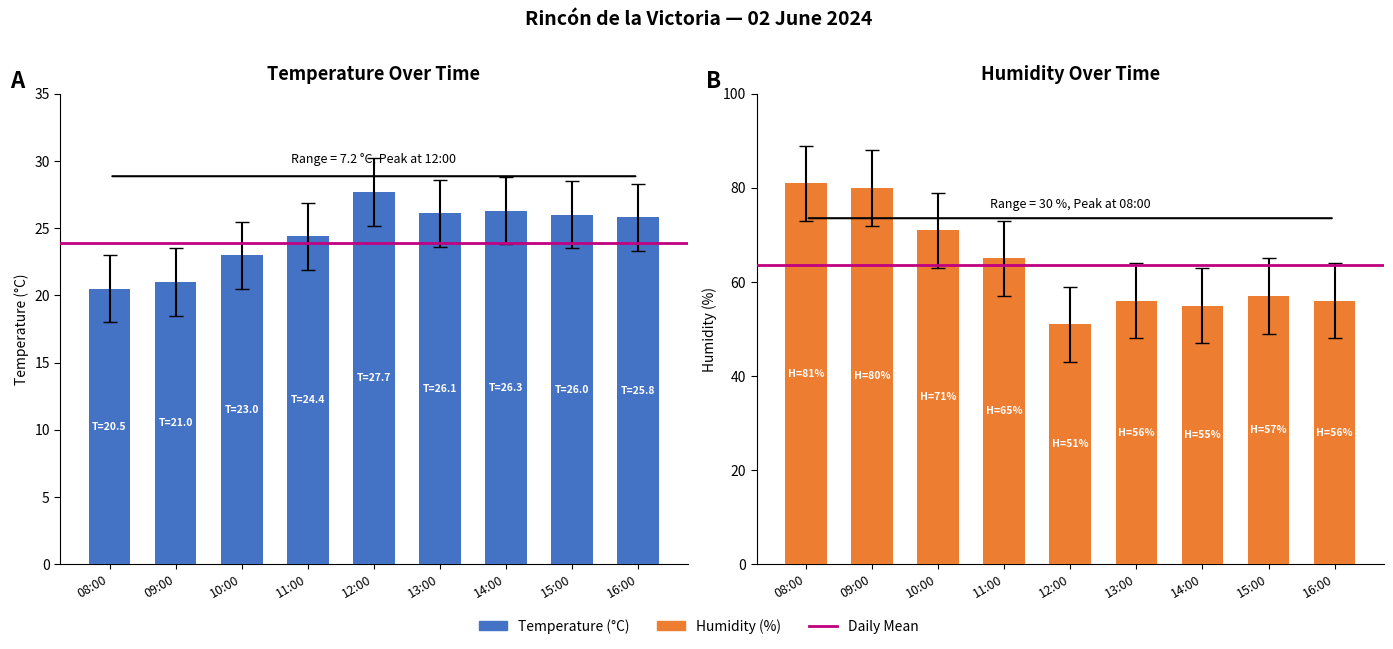

List the labels in order of Temperature (°C) value, largest first.

12:00, 14:00, 13:00, 15:00, 16:00, 11:00, 10:00, 09:00, 08:00